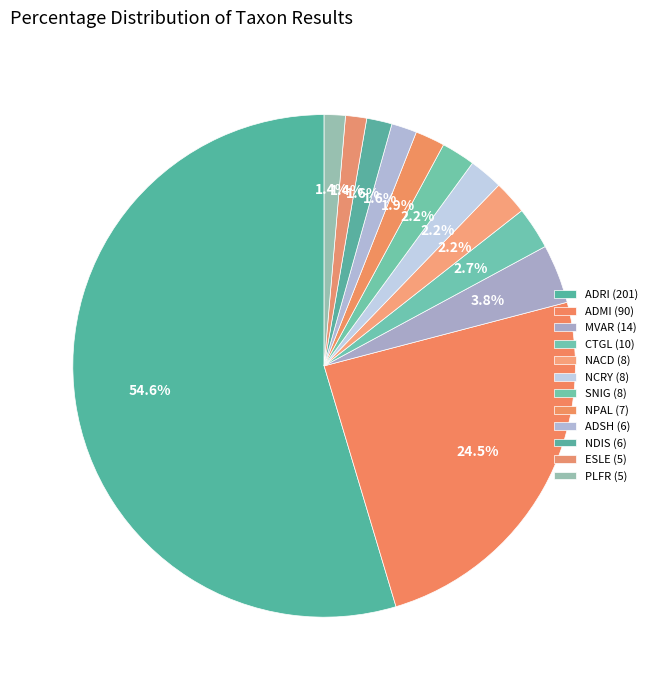

How many segments does this pie chart have?

12